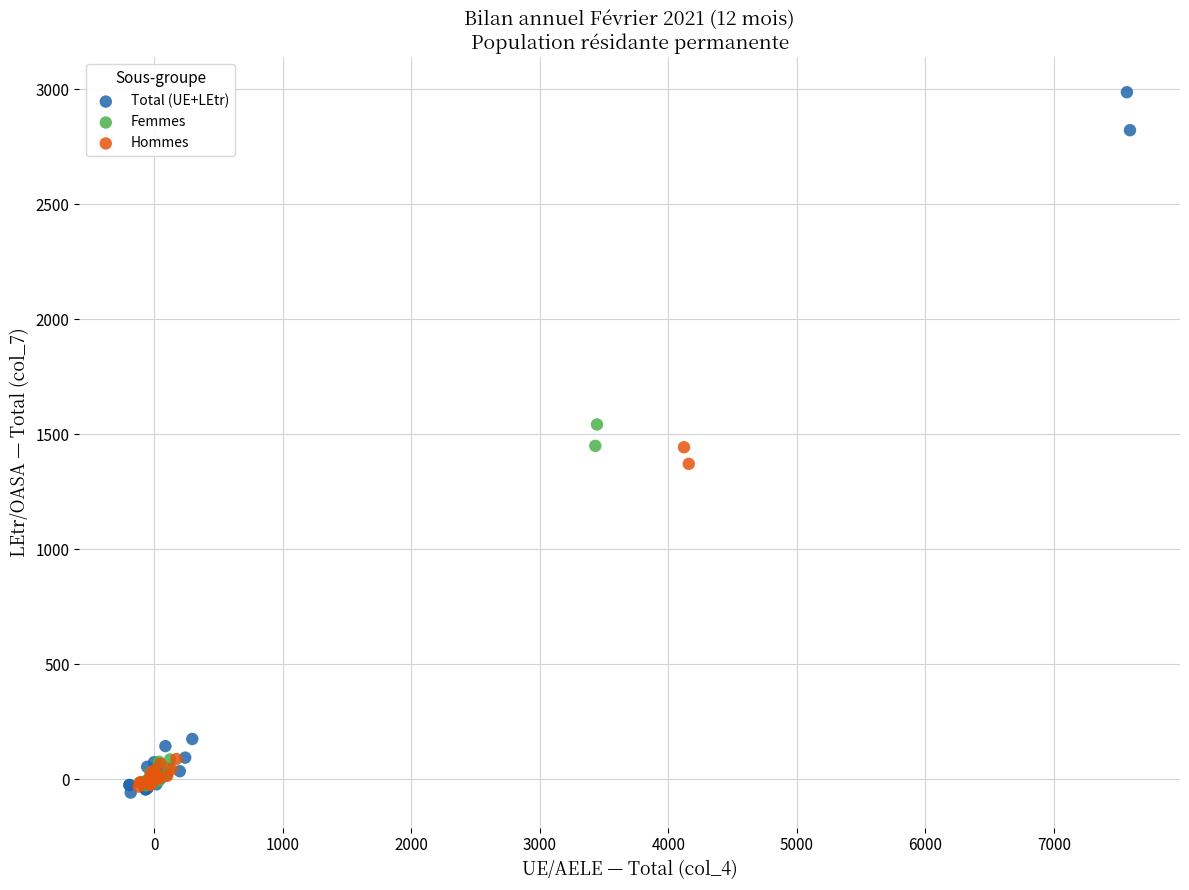

What are all the series names shown in the legend?

Total (UE+LEtr), Femmes, Hommes